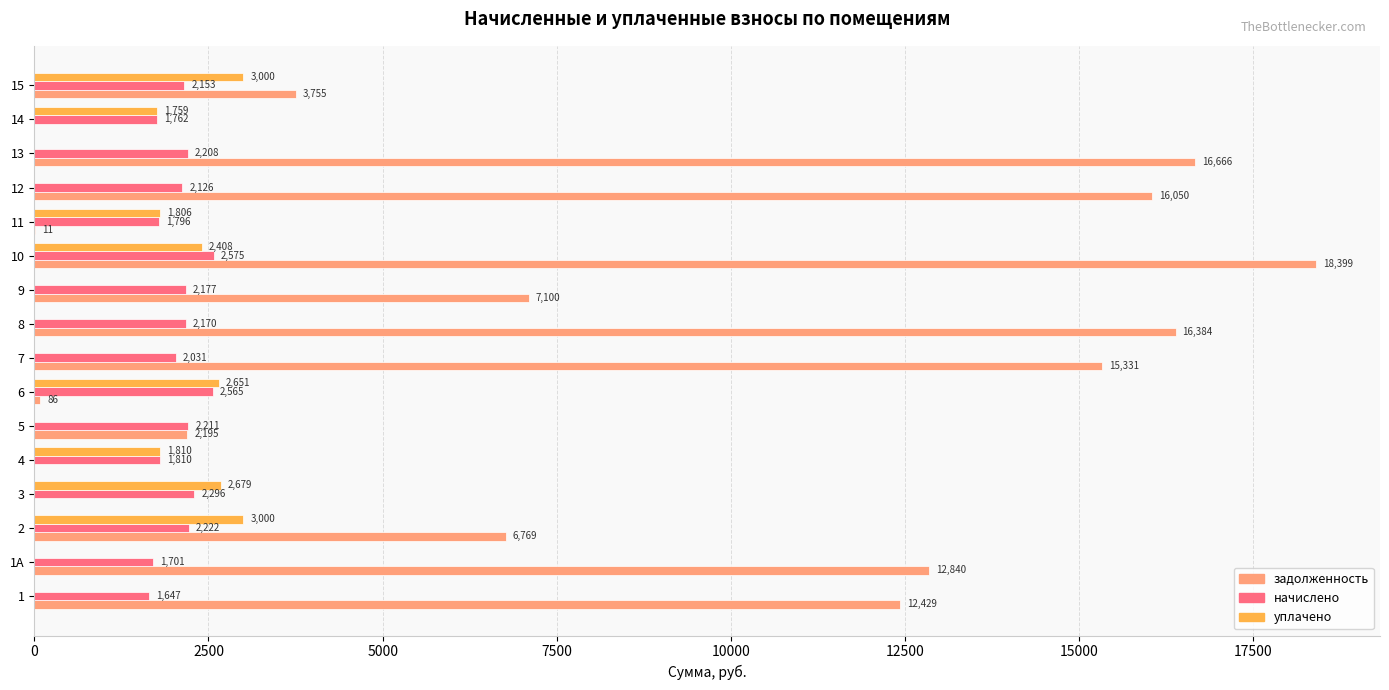

What is the total value across all series at 12?

18176.3